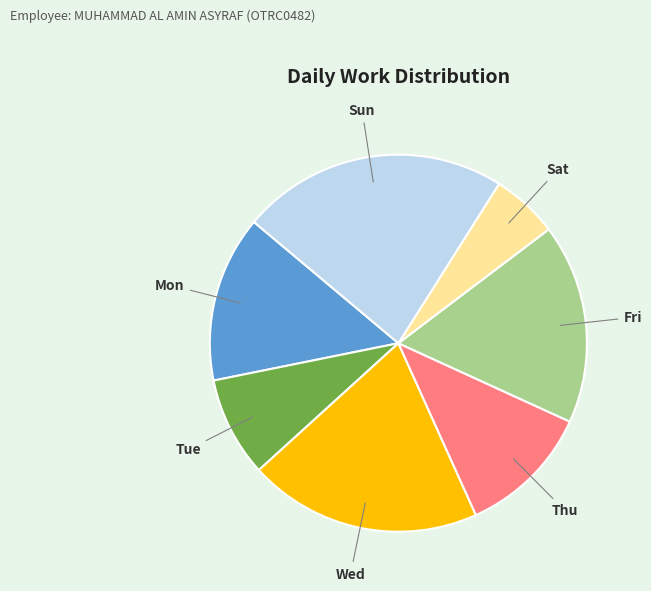

Is there any slice that represents more than half of the pie?

No